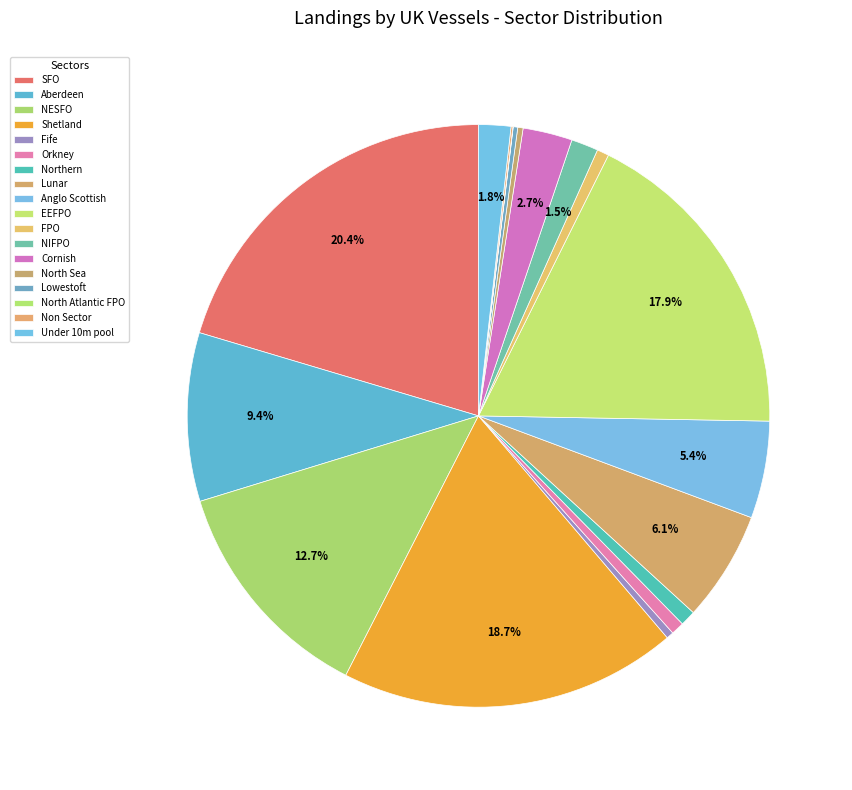

What is the smallest slice in the pie chart?

North Atlantic FPO